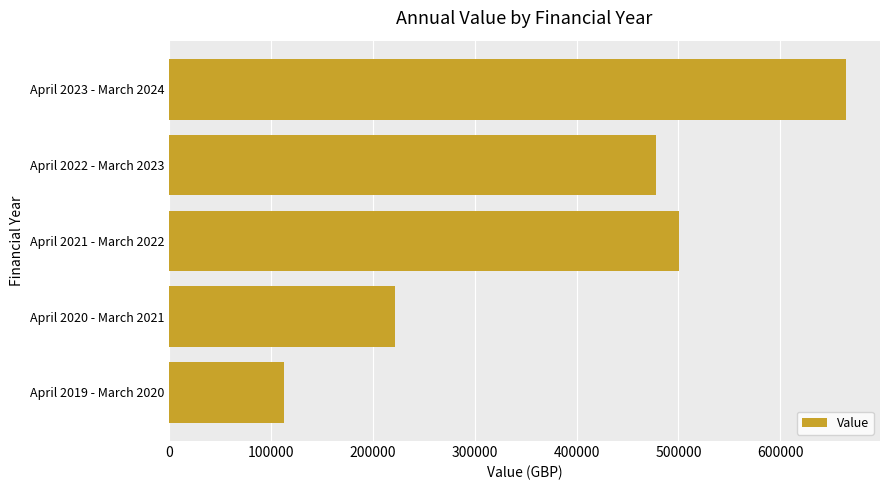

Reading top to bottom, extract all data points from this chart.

April 2023 - March 2024=664490.7	April 2022 - March 2023=477651.6	April 2021 - March 2022=500952.3	April 2020 - March 2021=221674.2	April 2019 - March 2020=112836.2